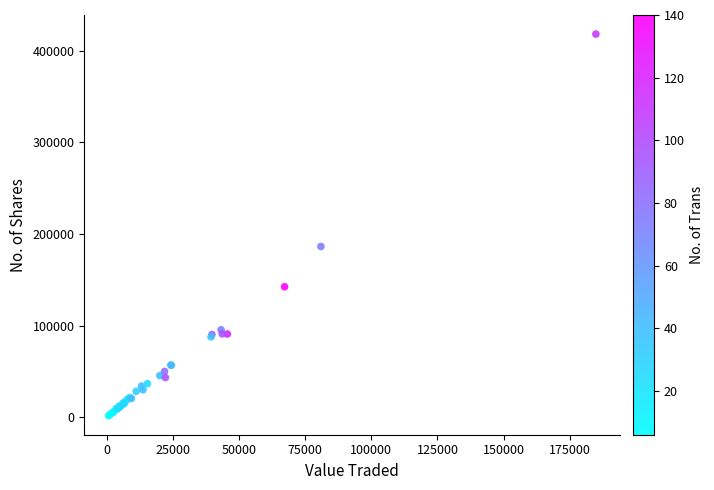

What Y value in the scatter plot is closest to 210103?

186522